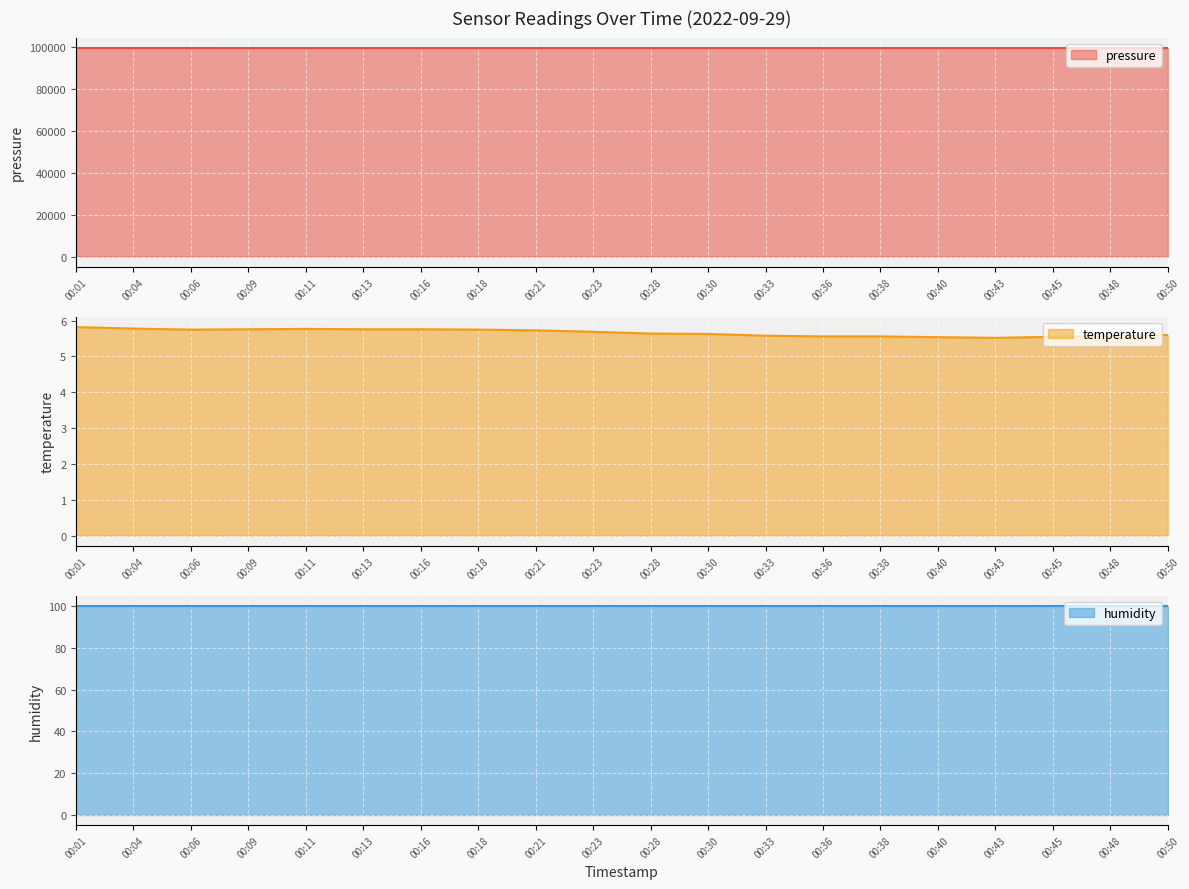

The value of pressure at 00:36 is 59484.2. True or false?

False